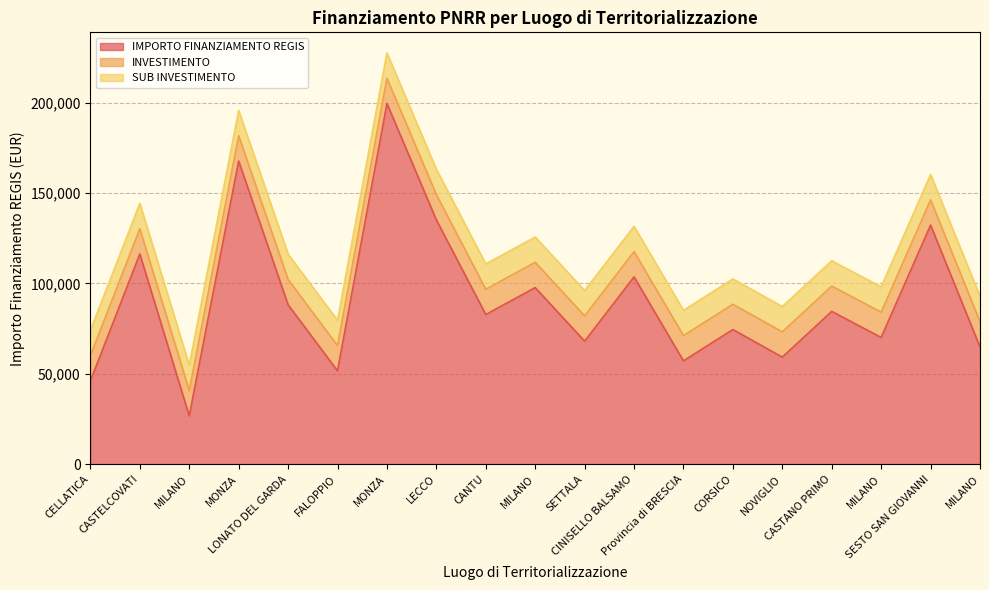

Is the value of SUB INVESTIMENTO at NOVIGLIO greater than the value of IMPORTO FINANZIAMENTO REGIS at CASTELCOVATI?

No